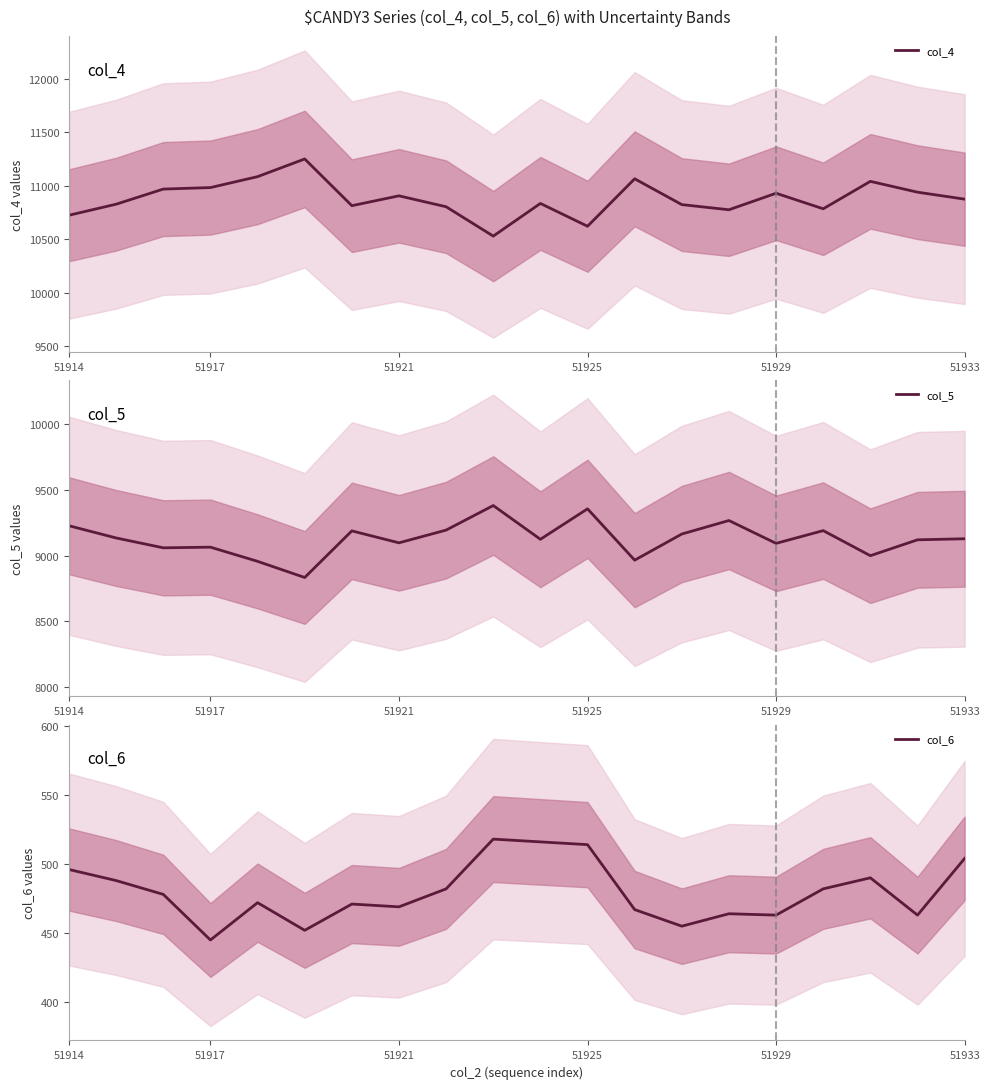

Does the chart have visible grid lines?

No